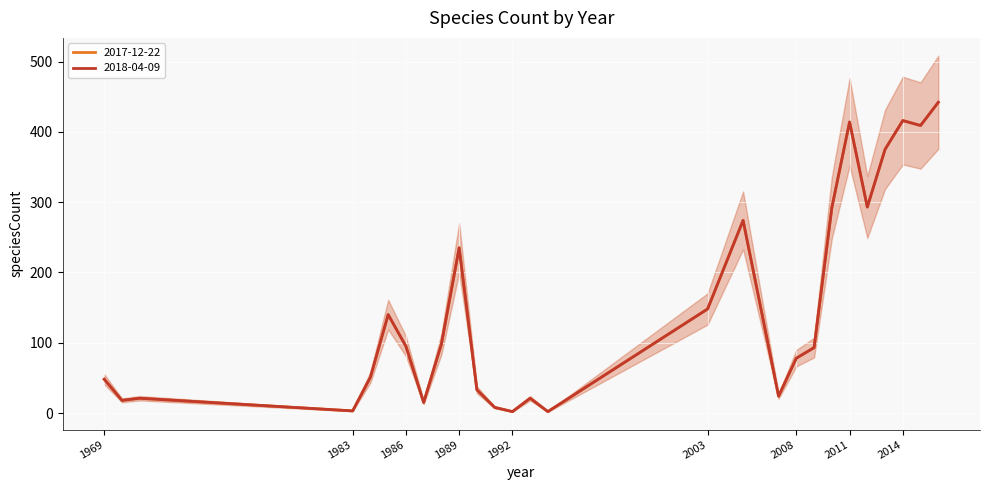

In 2017-12-22, how many points are higher than both neighbors (excluding endpoints)?

7